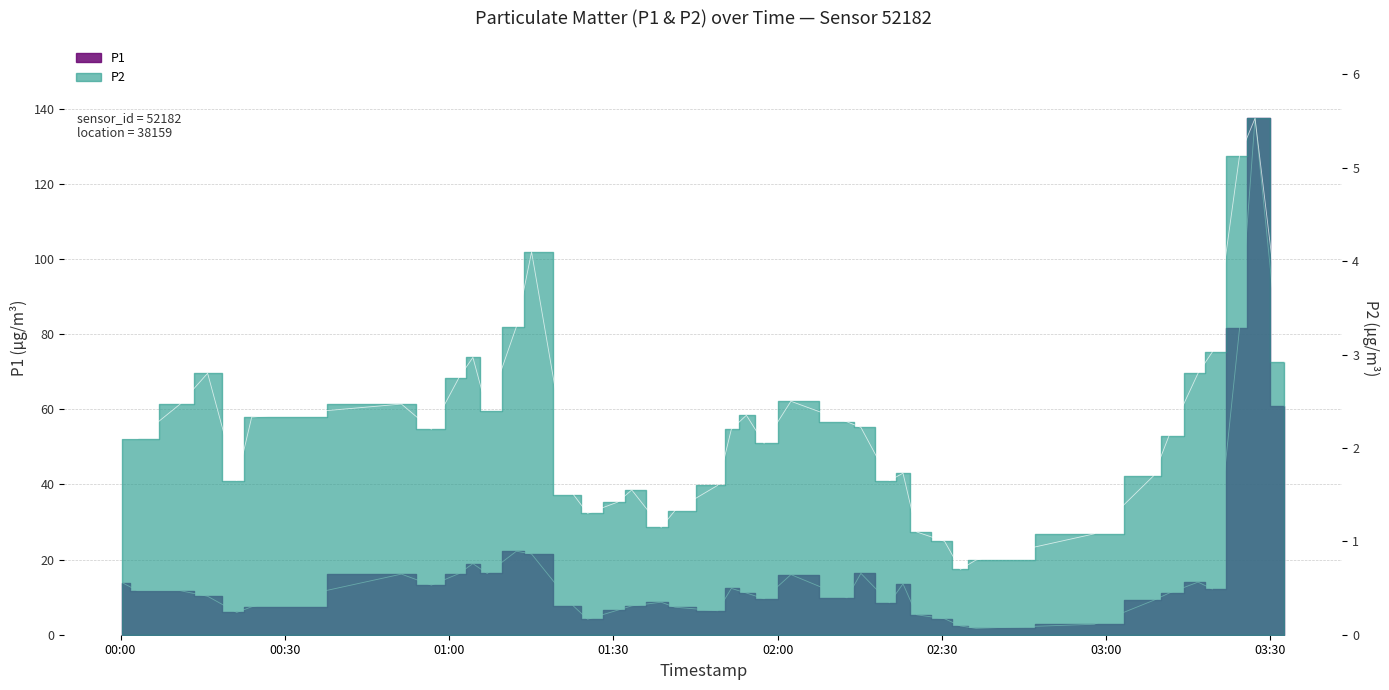

Is the value of P1 at 2022-10-03T00:15:54 greater than the value of P2 at 2022-10-03T00:03:06?

Yes